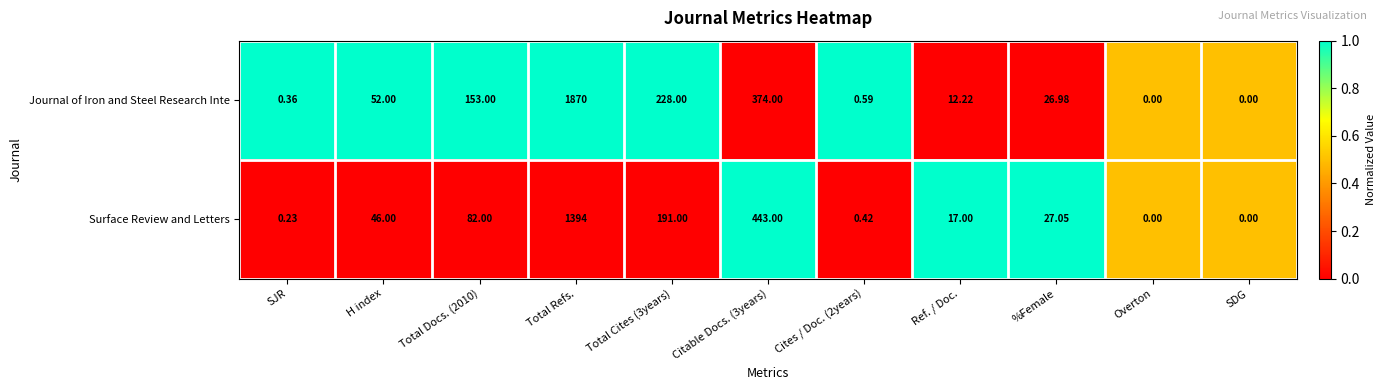

How many data points does each series have?

11